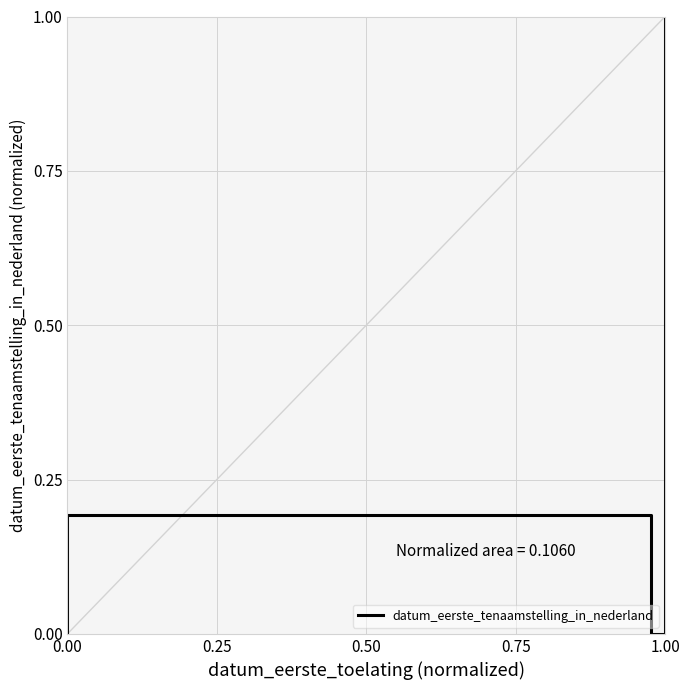

How many categories are shown in the chart?

5